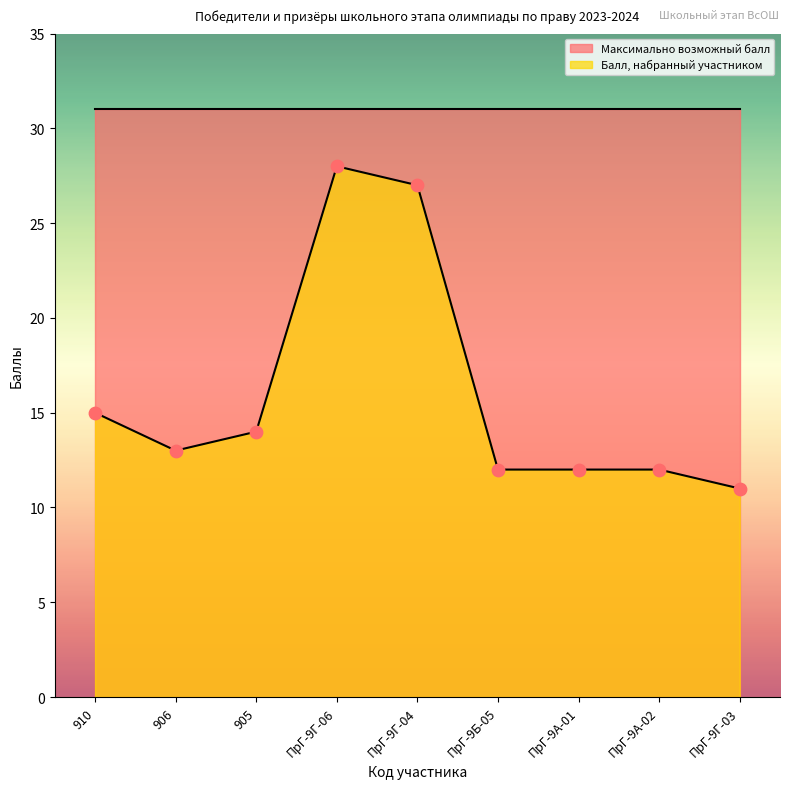

What is the ratio of the value at 905 to the value at 910?

0.9